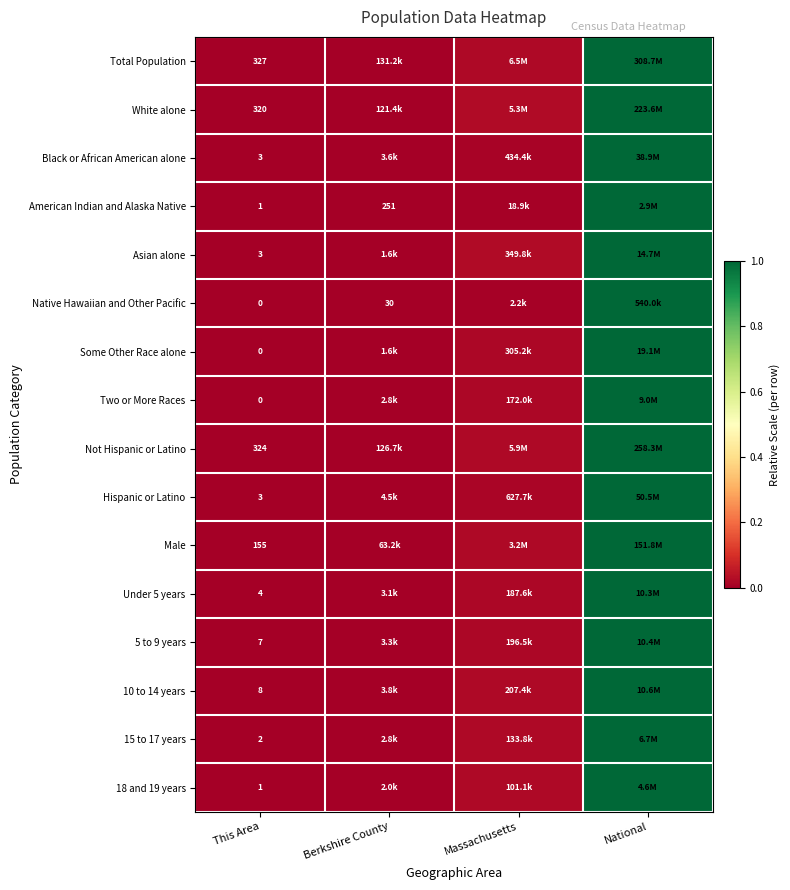

Which has a higher value, Massachusetts or Berkshire County?

Massachusetts